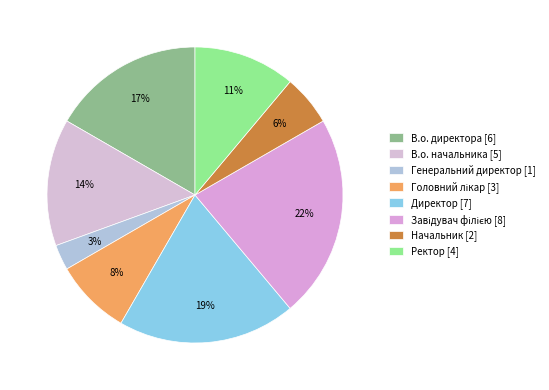

How many slices are in this pie chart?

8